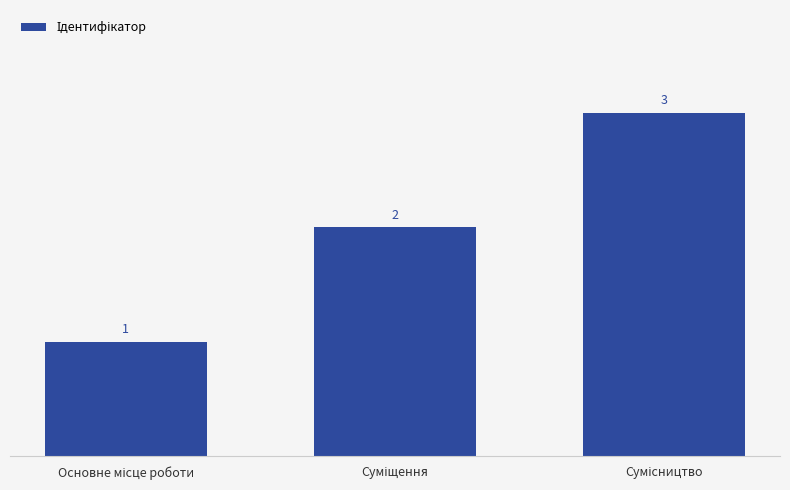

Does the chart contain stacked bars?

No